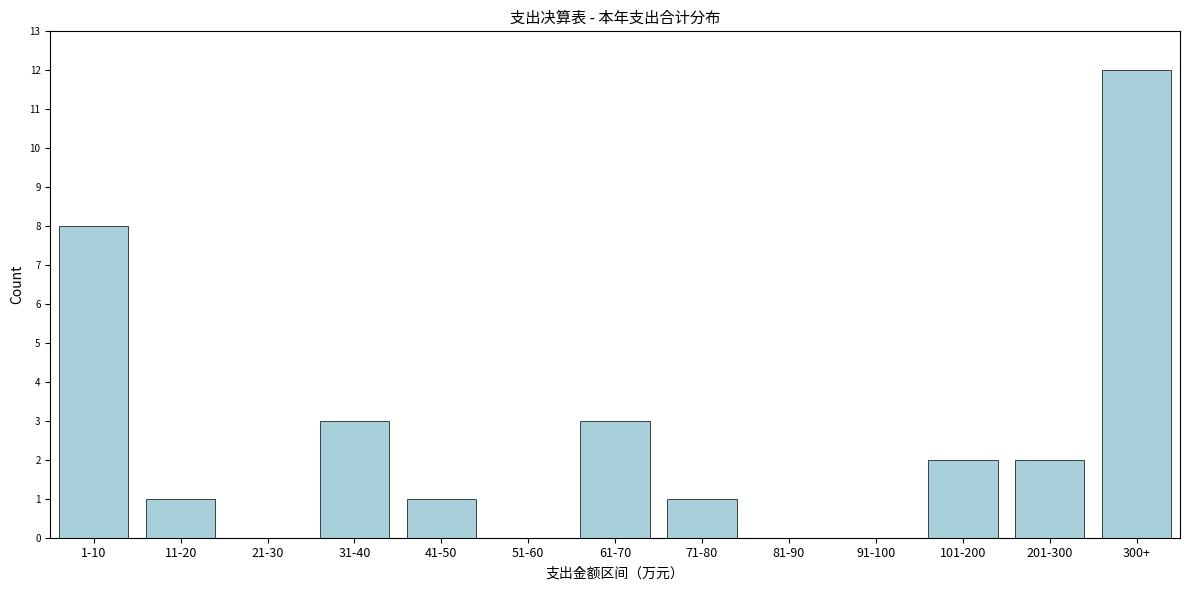

Reading left to right, extract all data points from this chart.

1-10=8	11-20=1	21-30=0	31-40=3	41-50=1	51-60=0	61-70=3	71-80=1	81-90=0	91-100=0	101-200=2	201-300=2	300+=12